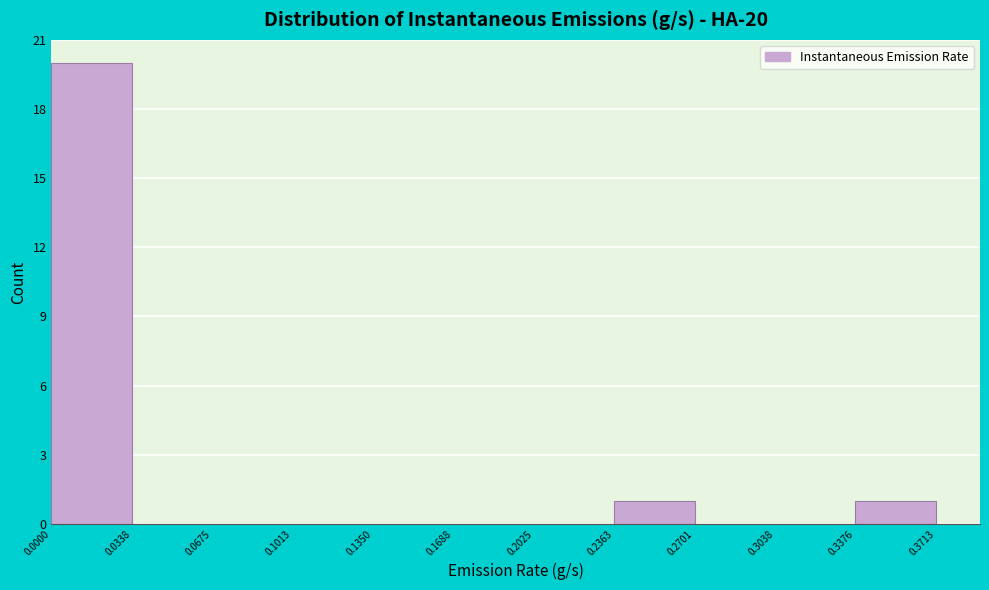

Over which range of the x-axis is the bar tallest?

0.0000 to 0.0338